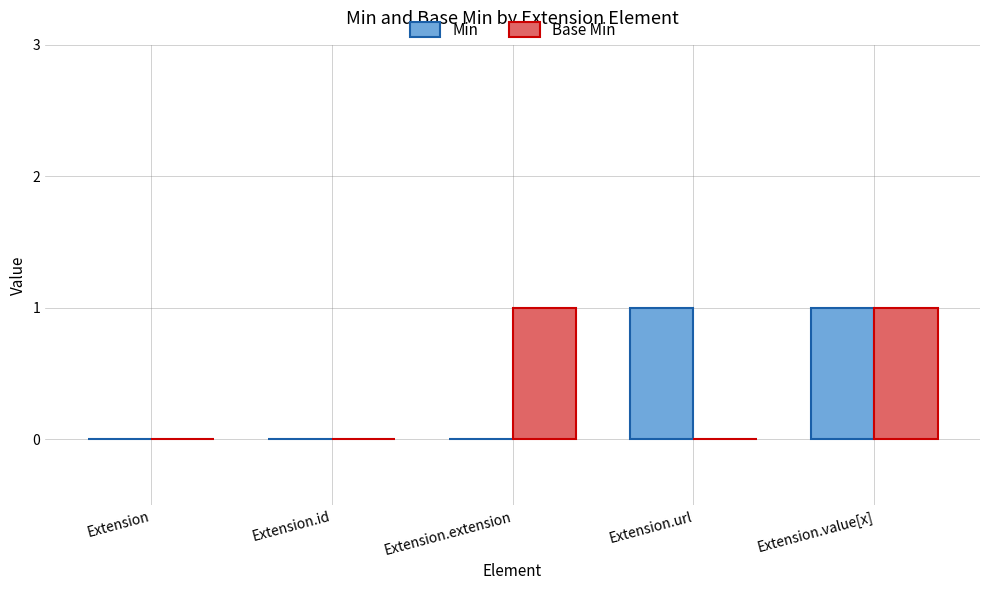

Between Extension and Extension.extension, which series saw the biggest shift?

Base Min